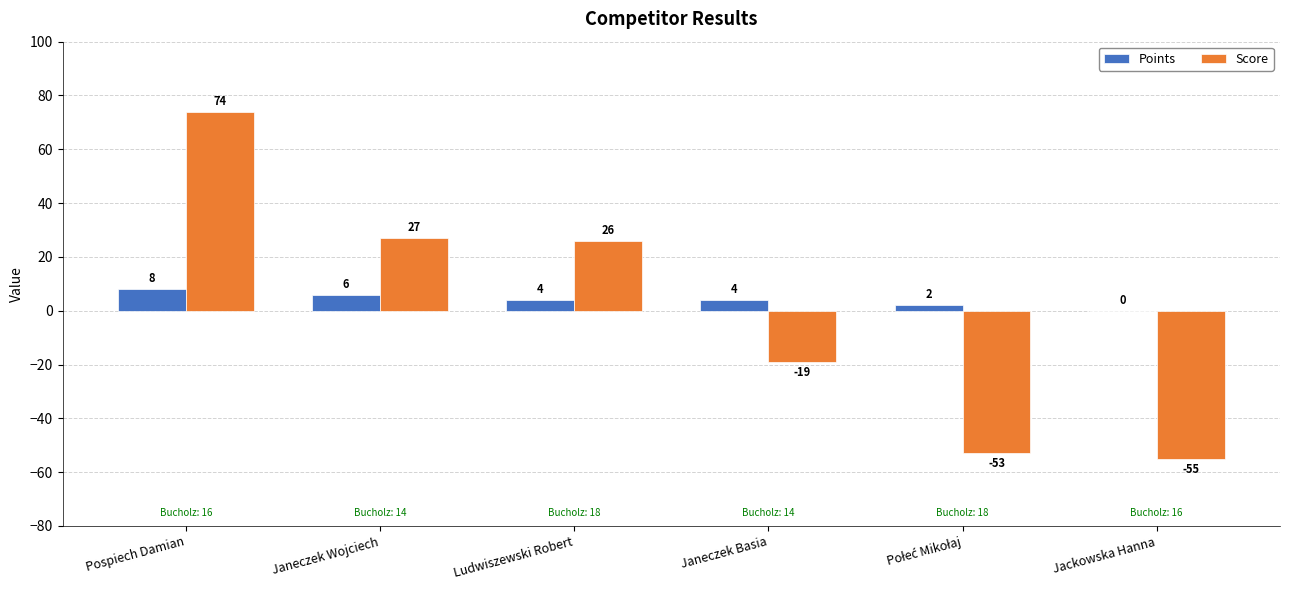

What is the difference between the Points values at Janeczek Basia and Jackowska Hanna?

4